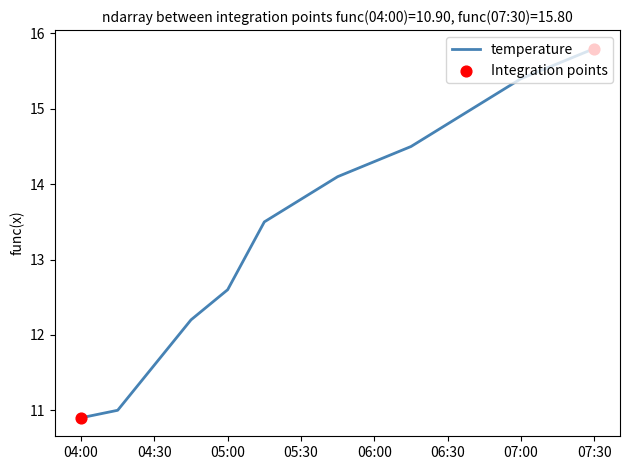

What is the minimum value shown in the chart?

10.9